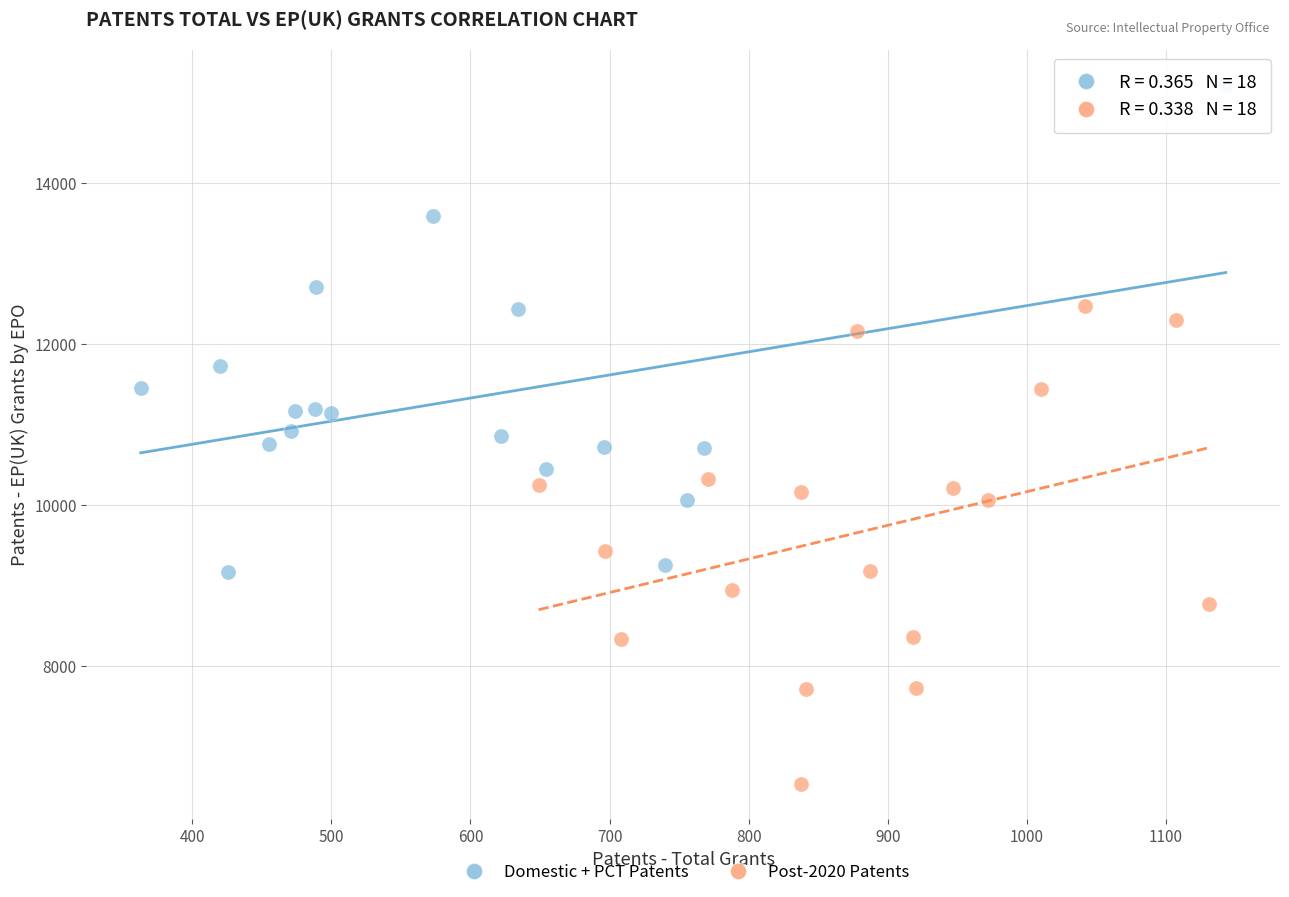

Which series reaches the minimum Y coordinate?

Post-2020 Patents